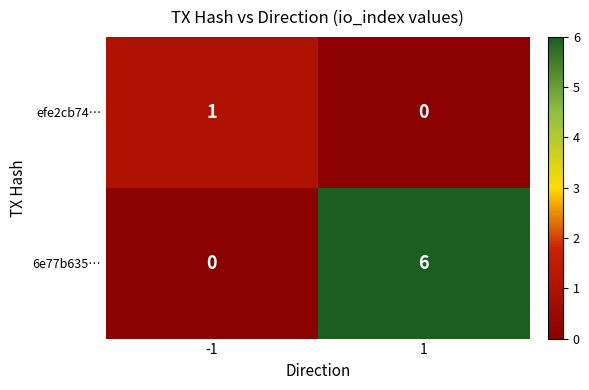

Read the 6e77b635… value at 1.

6